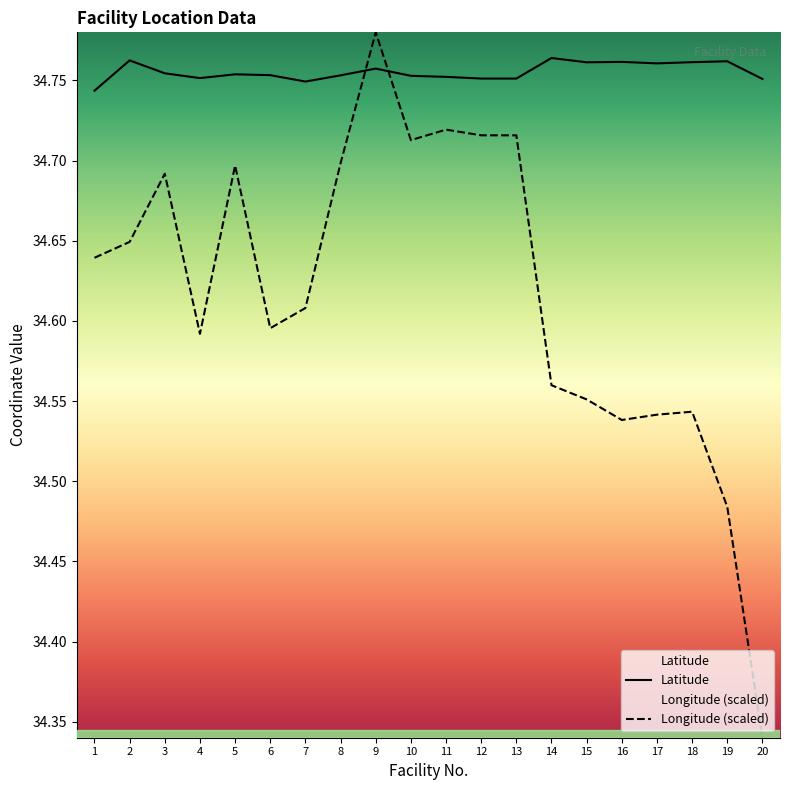

Reading left to right, transcribe all the data shown in this chart.

Latitude: 1=34.7	2=34.8	3=34.8	4=34.8	5=34.8	6=34.8	7=34.7	8=34.8	9=34.8	10=34.8	11=34.8	12=34.8	13=34.8	14=34.8	15=34.8	16=34.8	17=34.8	18=34.8	19=34.8	20=34.8
Longitude: 1=34.6	2=34.6	3=34.7	4=34.6	5=34.7	6=34.6	7=34.6	8=34.7	9=34.8	10=34.7	11=34.7	12=34.7	13=34.7	14=34.6	15=34.6	16=34.5	17=34.5	18=34.5	19=34.5	20=34.3